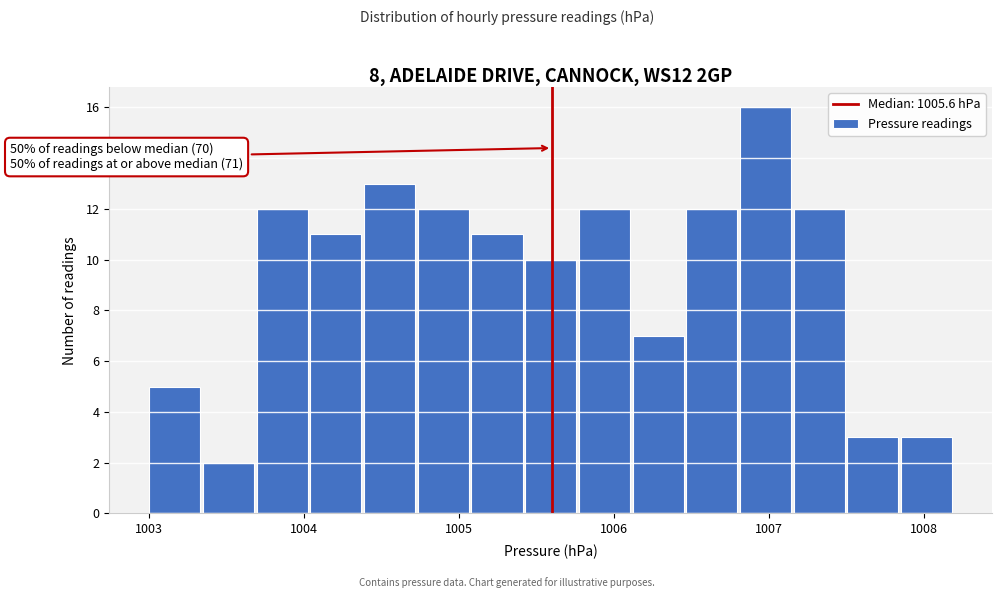

Read against the x-axis, roughly where is the centre of the tallest bar?

1007.0